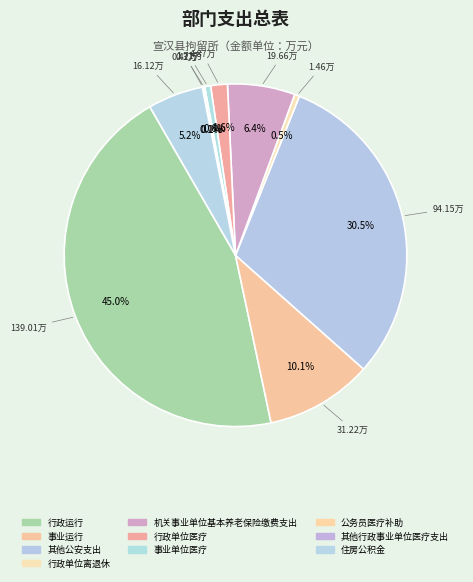

To the nearest percent, what is the difference between the largest and smallest slice percentages?

45%